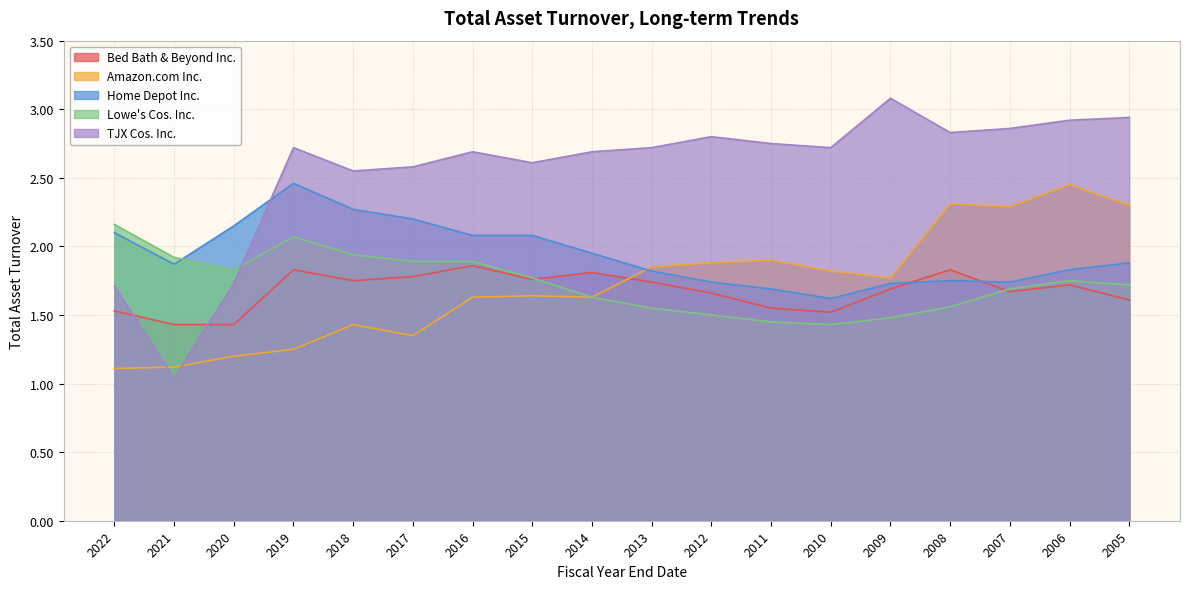

How many times do Bed Bath & Beyond Inc. and TJX Cos. Inc. cross each other?

2